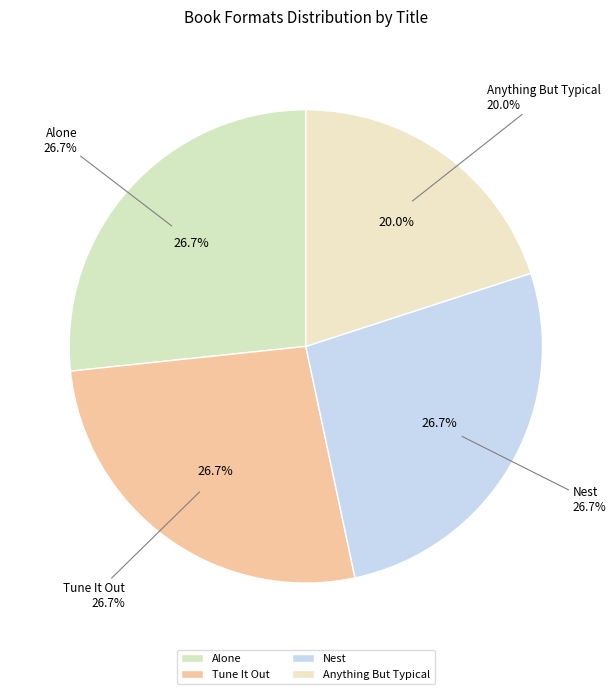

What portion of the pie excludes Tune It Out?

73.3%